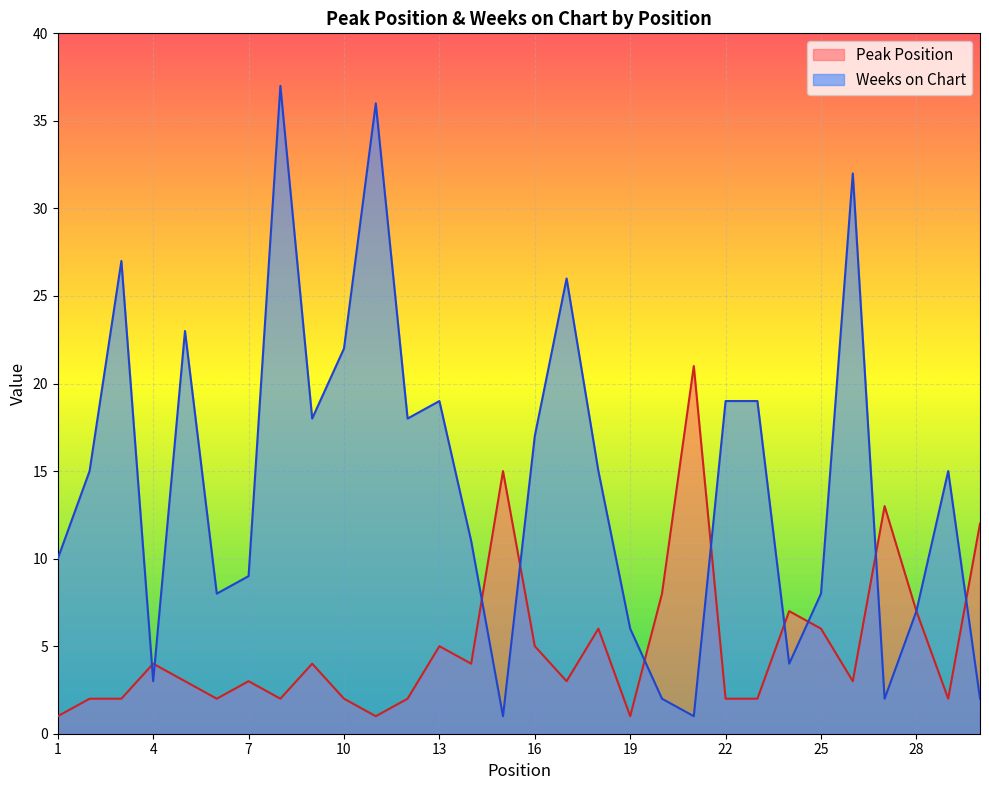

What is the minimum value shown in the chart?

1